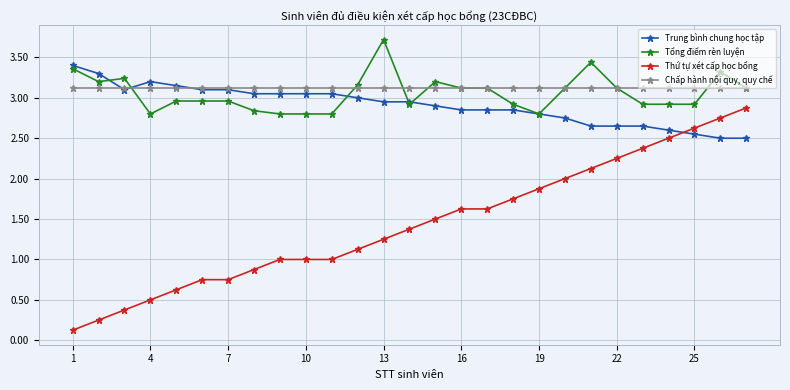

Which series has the widest spread of values?

Thứ tự xét cấp học bổng